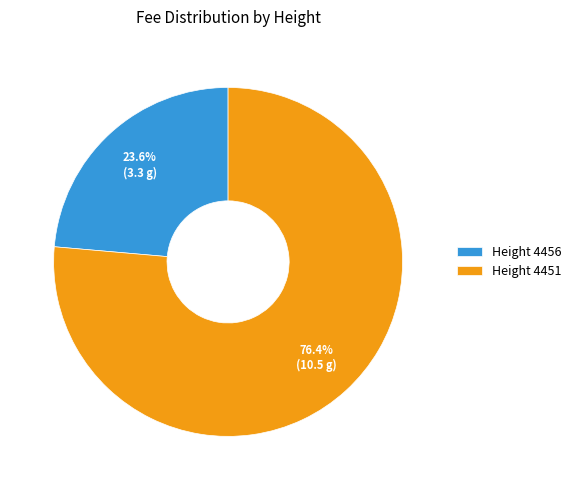

How many slices are in this pie chart?

2